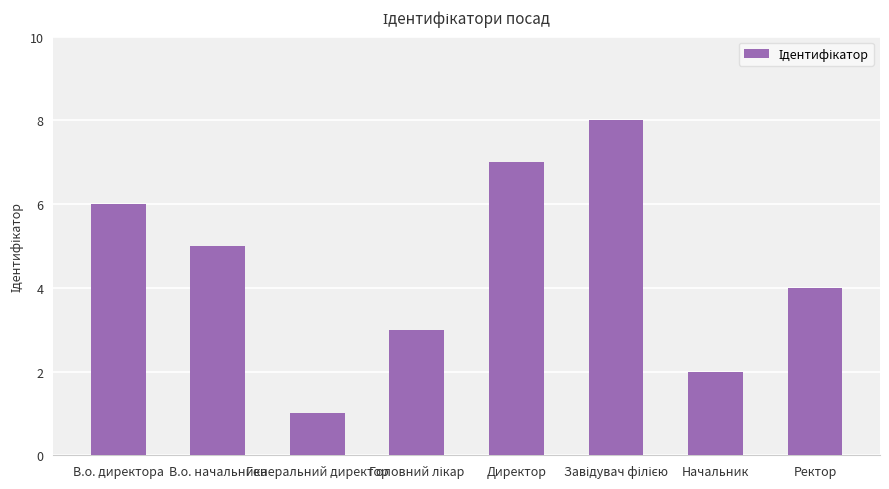

What is the label of the 1st bar from the right?

Ректор